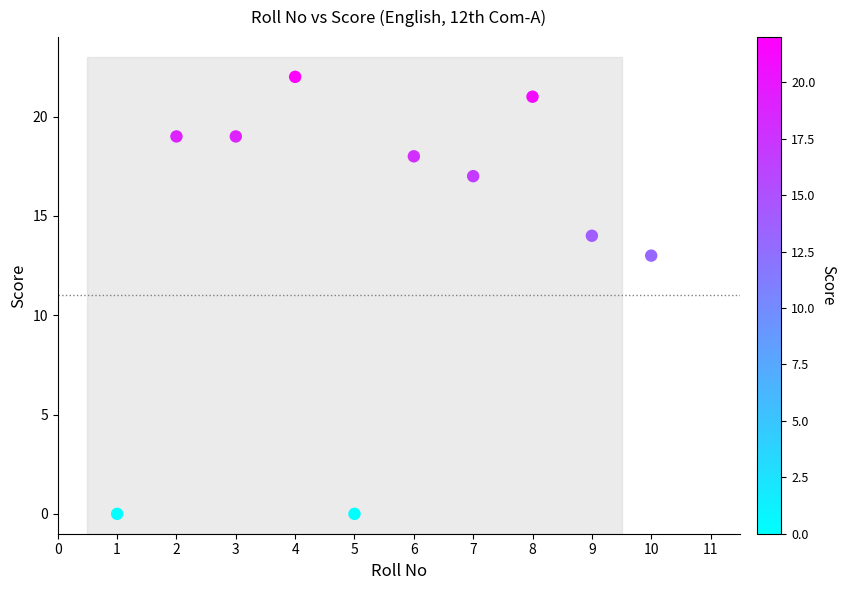

What Y value in the scatter plot is closest to 11?

13